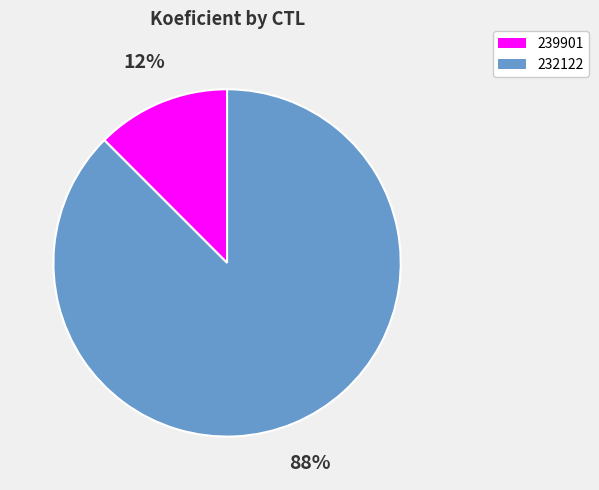

To the nearest percent, what is the combined percentage of 239901 and 232122?

100%